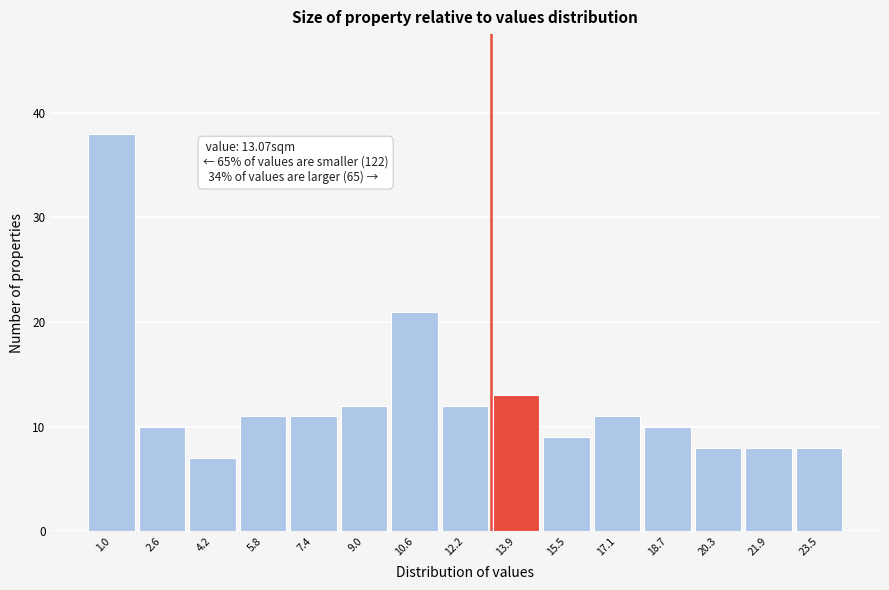

Over which range of the x-axis is the bar tallest?

0.2 to 1.8